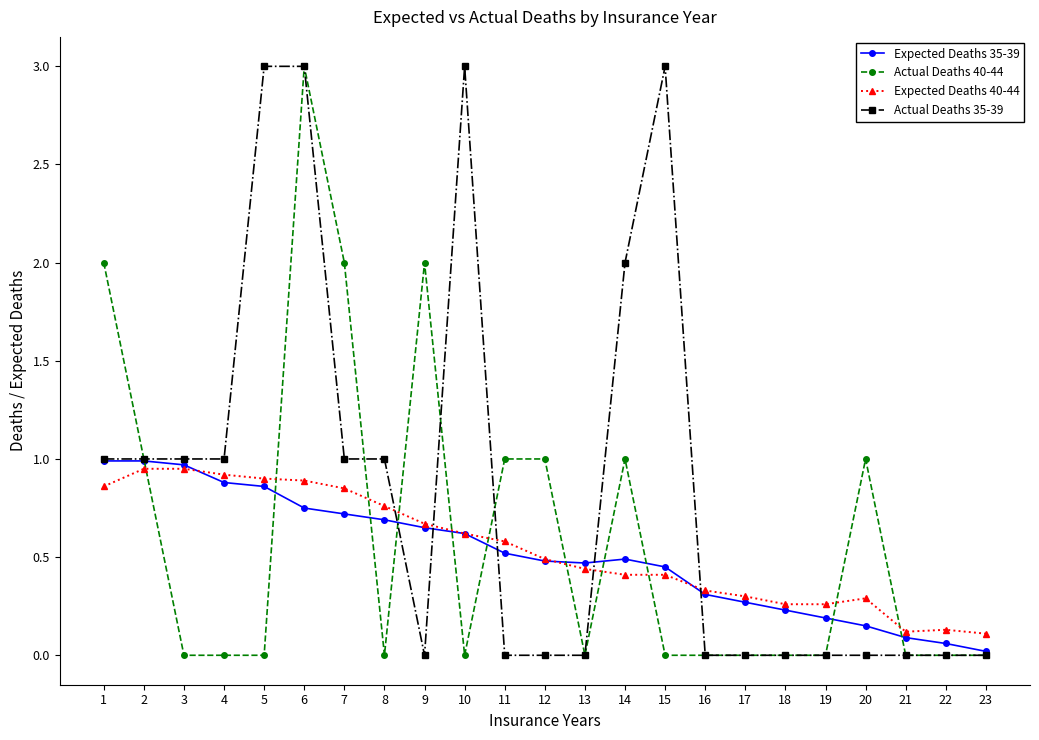

Is it true that Expected Deaths 40-44 equals 0.4 at 14?

True